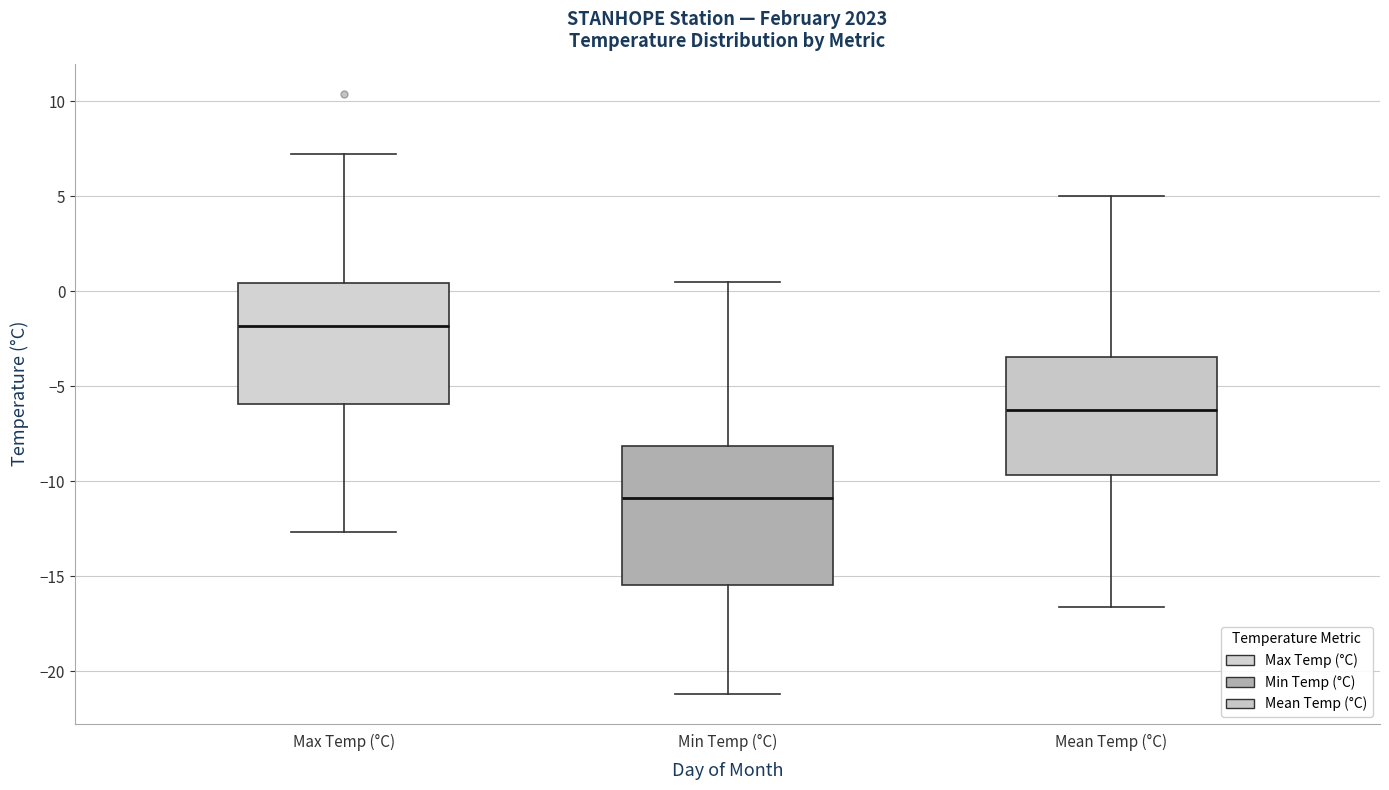

Reading left to right, read every box against the y-axis: the position of its median line, the range the box covers, and the ends of its whiskers. The values are not printed on the chart, so give them approximately, as read against the axis.

Max Temp (°C): median -2.0, box -6.0 to 0.5, whiskers -12.5 to 7.0
Min Temp (°C): median -11.0, box -15.5 to -8.0, whiskers -21.0 to 0.5
Mean Temp (°C): median -6.0, box -9.5 to -3.5, whiskers -16.5 to 5.0